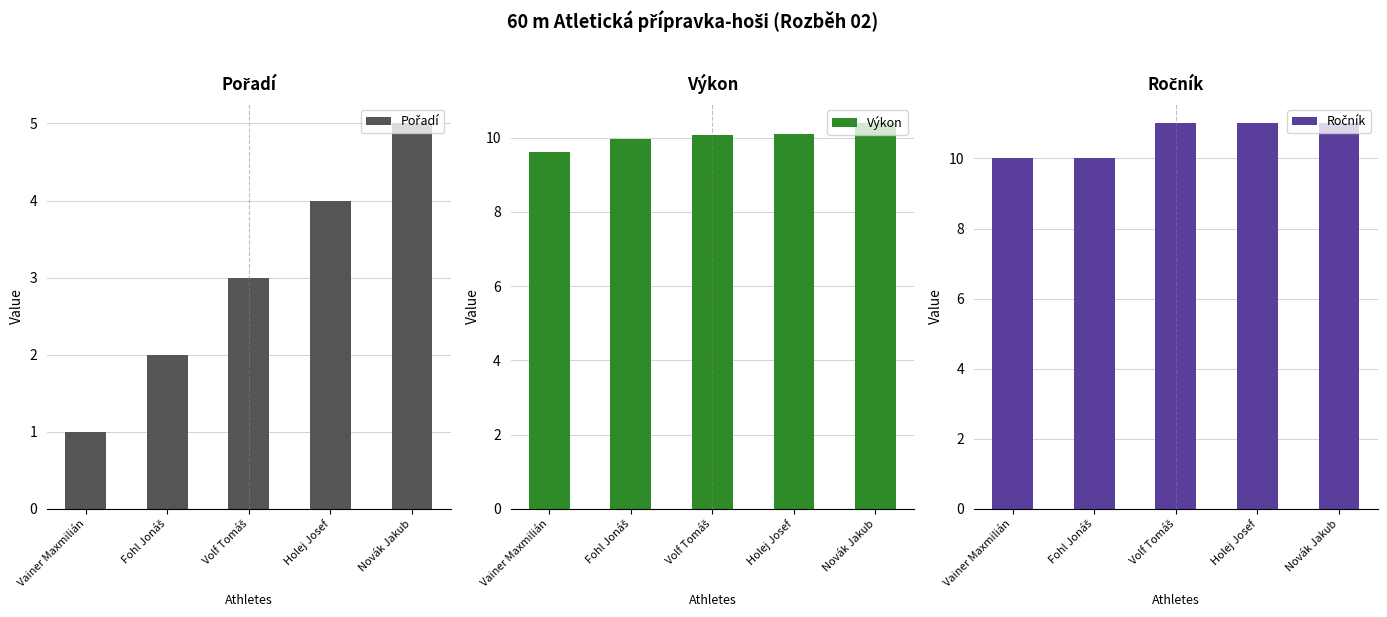

What is the difference between the highest and lowest values at Holej Josef?

7.0